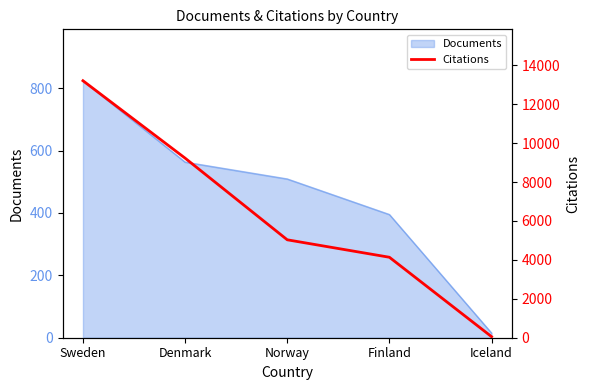

What is the maximum value shown in the chart?

13203